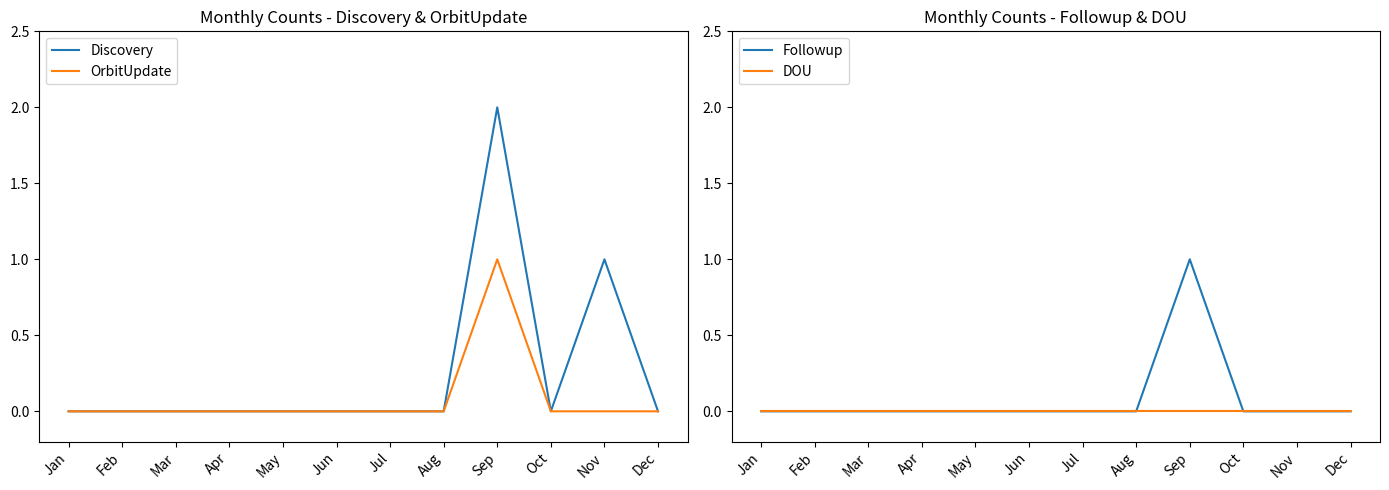

Which category has the highest value in the OrbitUpdate series?

Sep